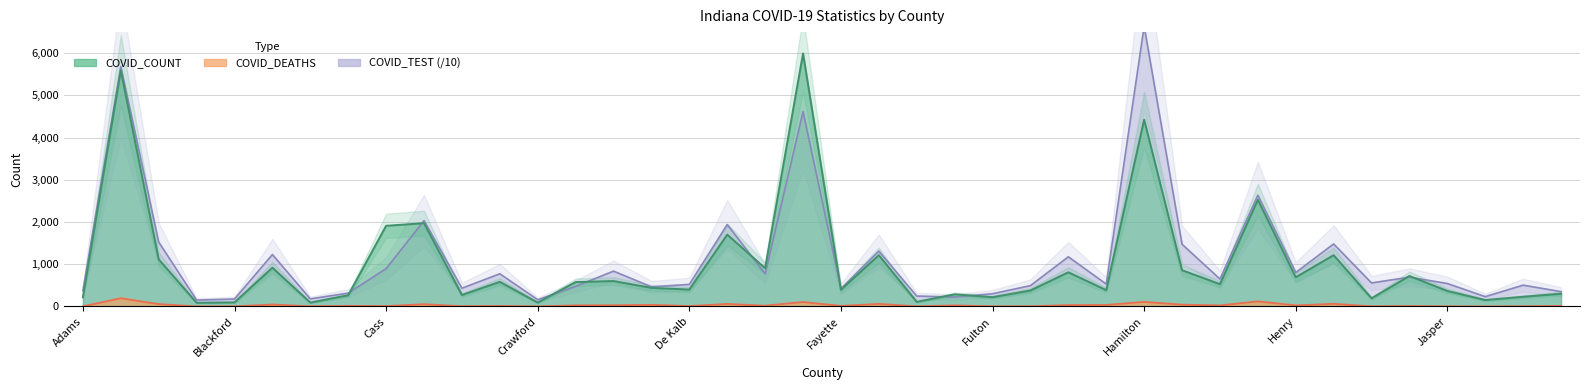

True or false: COVID_COUNT and COVID_DEATHS intersect in this chart.

False